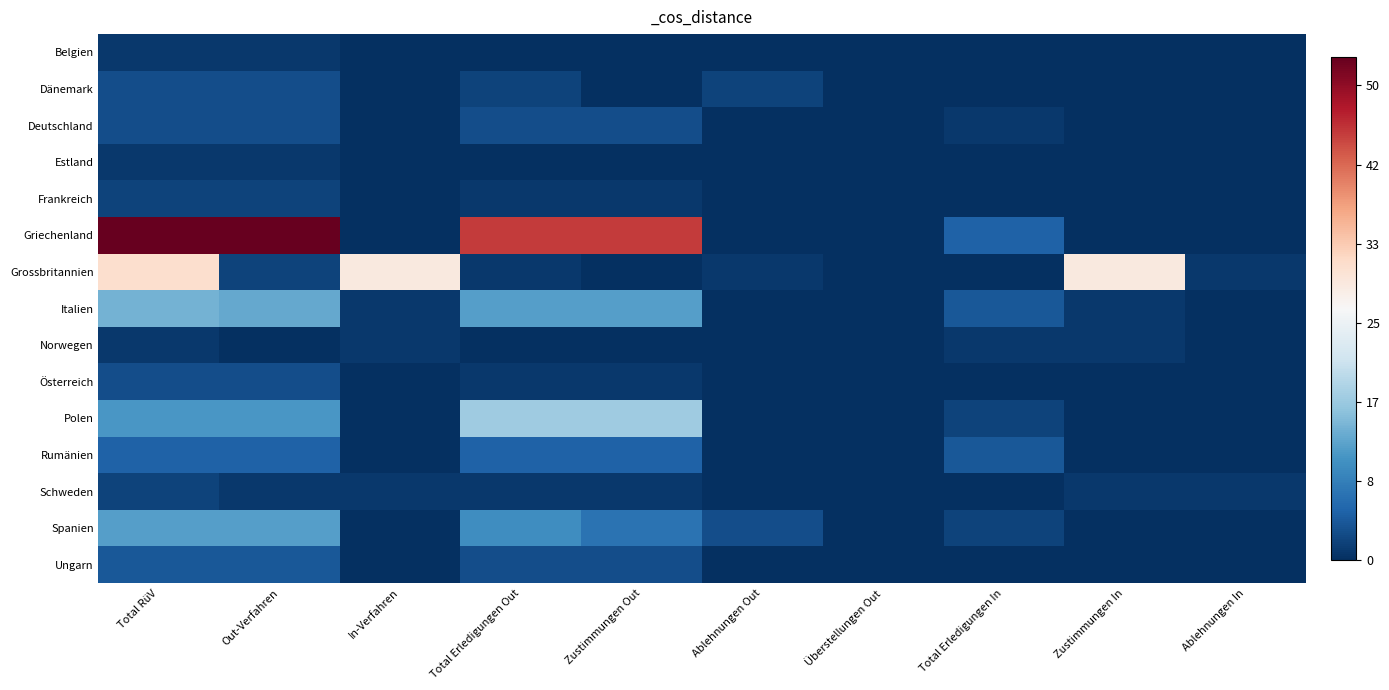

Count the number of data series in this chart.

15